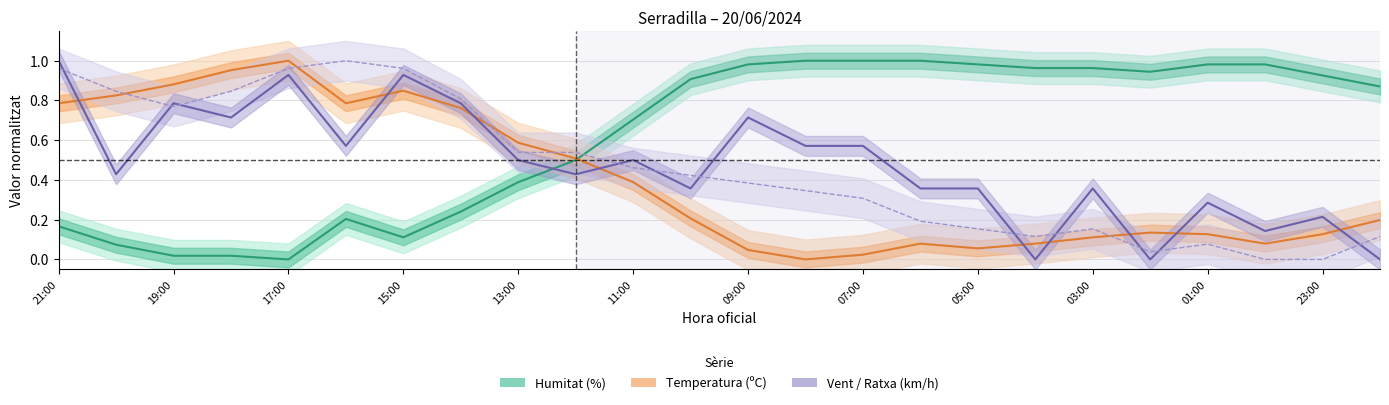

At how many categories does at least one series exceed 0?

24